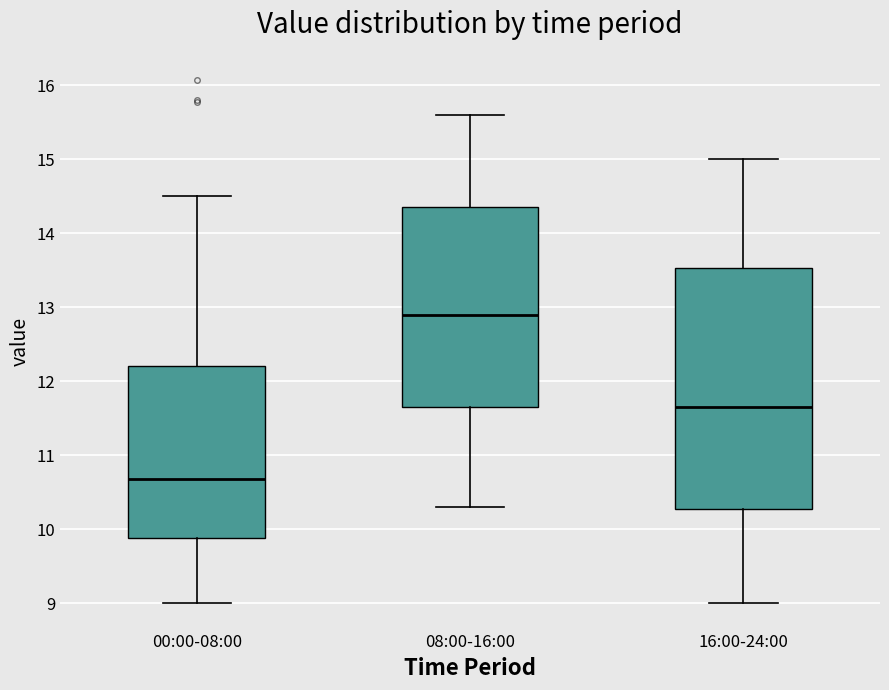

Which box is the tallest, from its lower edge to its upper edge?

16:00-24:00